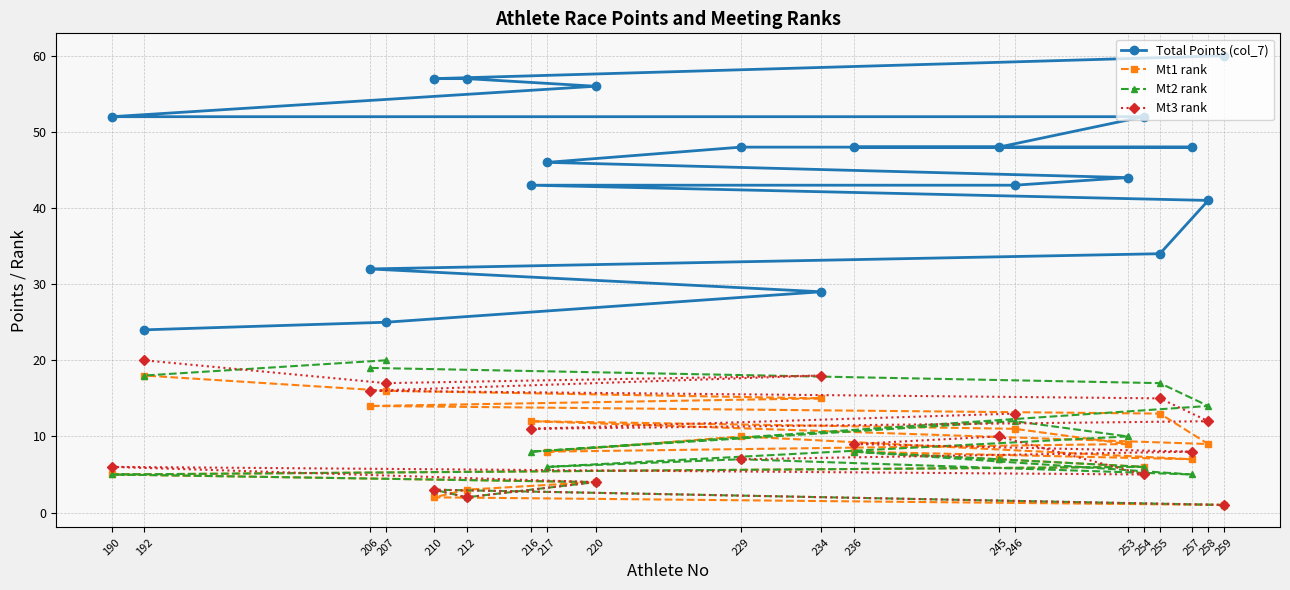

At which category does the chart reach its peak across all series?

259